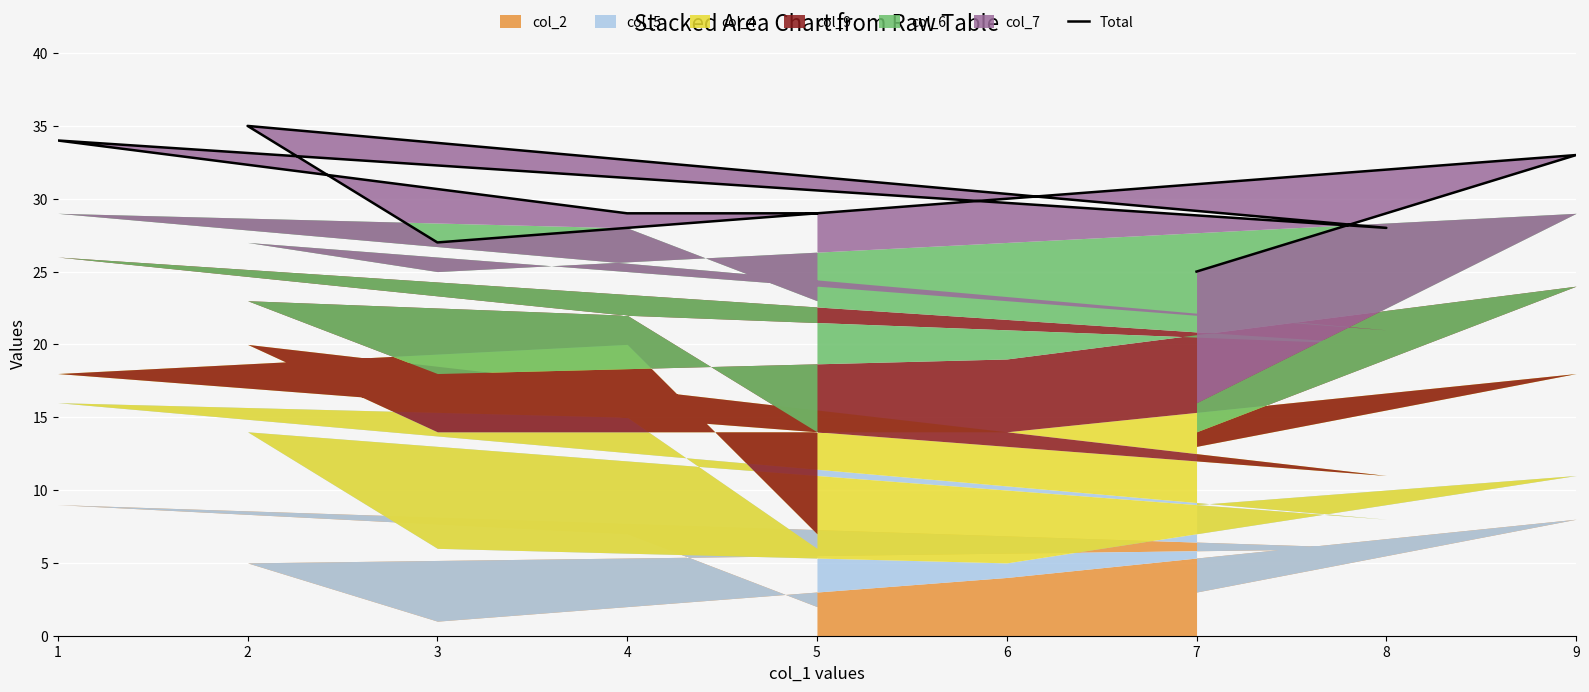

Count the number of values greater than 29.

4